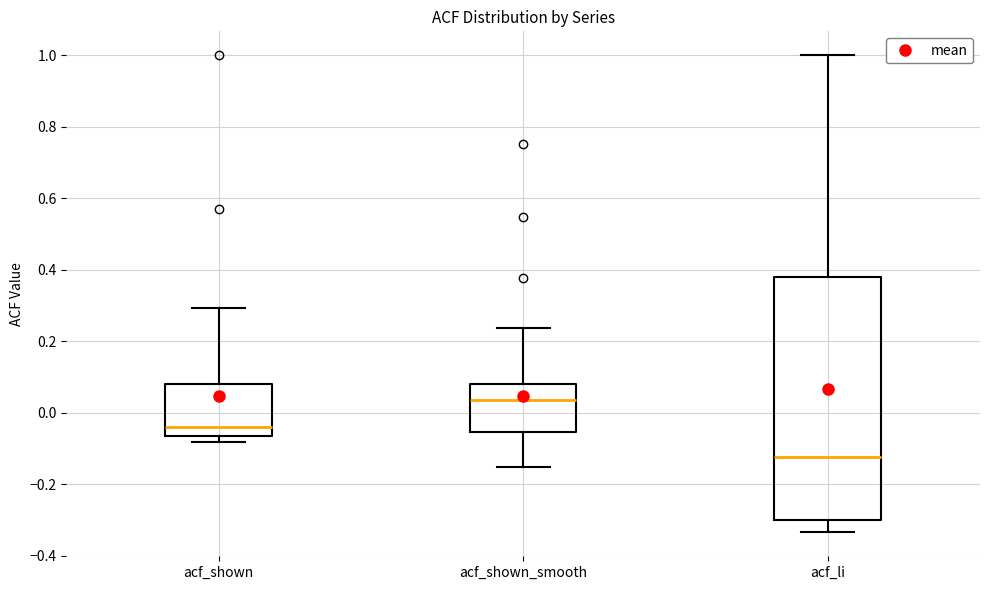

Which box is the tallest, from its lower edge to its upper edge?

acf_li